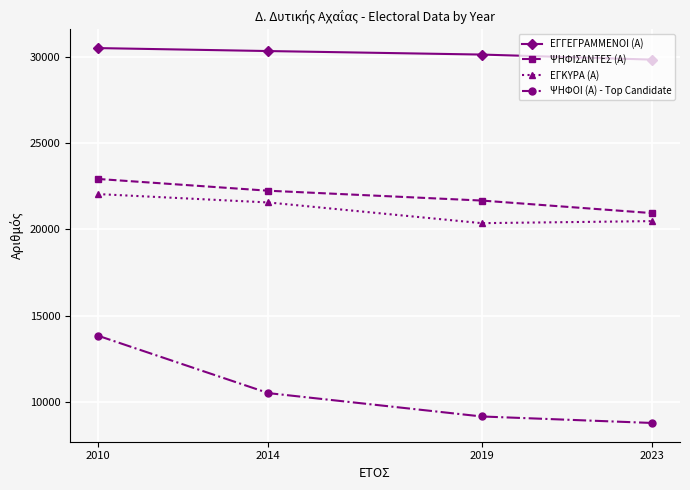

Reading left to right, transcribe all the data shown in this chart.

ΕΓΓΕΓΡΑΜΜΕΝΟΙ (Α): 30493	30321	30118	29824
ΨΗΦΙΣΑΝΤΕΣ (Α): 22917	22235	21666	20938
ΕΓΚΥΡΑ (Α): 22041	21555	20357	20476
ΨΗΦΟΙ (Α) - Top Candidate: 13846	10518	9166	8789